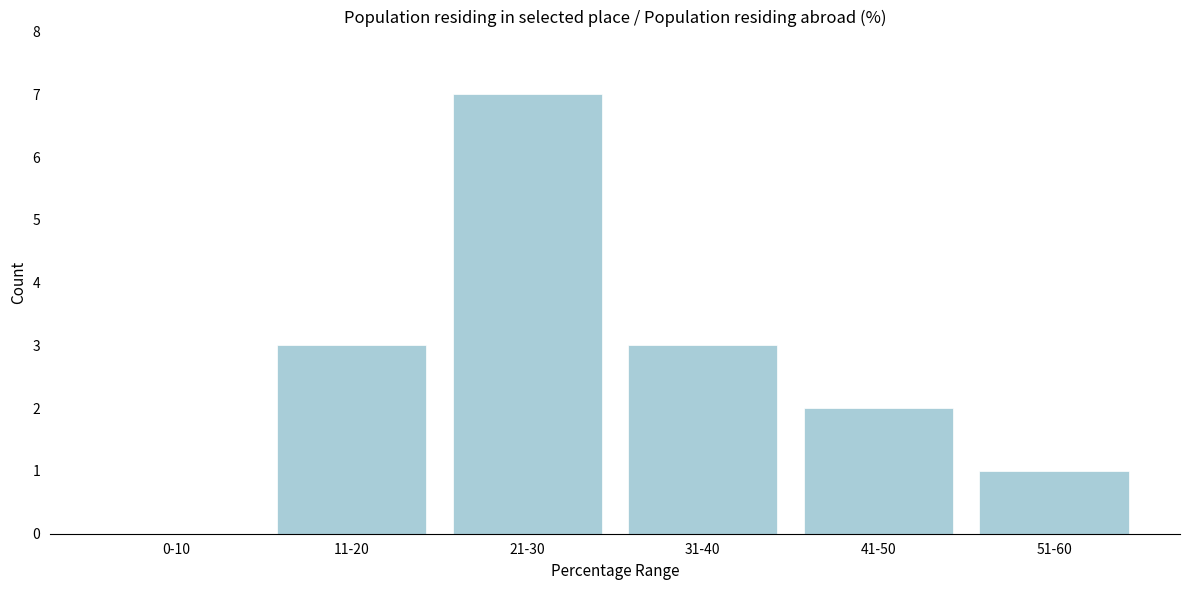

Reading right to left, what are all the values shown in this chart?

51-60=1	41-50=2	31-40=3	21-30=7	11-20=3	0-10=0